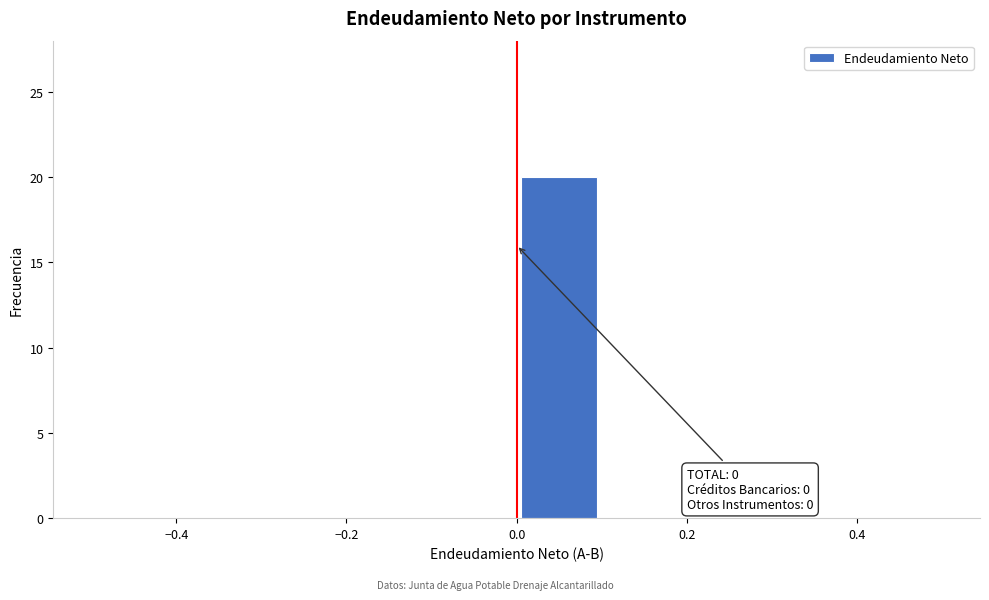

Over which range of the x-axis is the bar tallest?

0.0 to 0.1